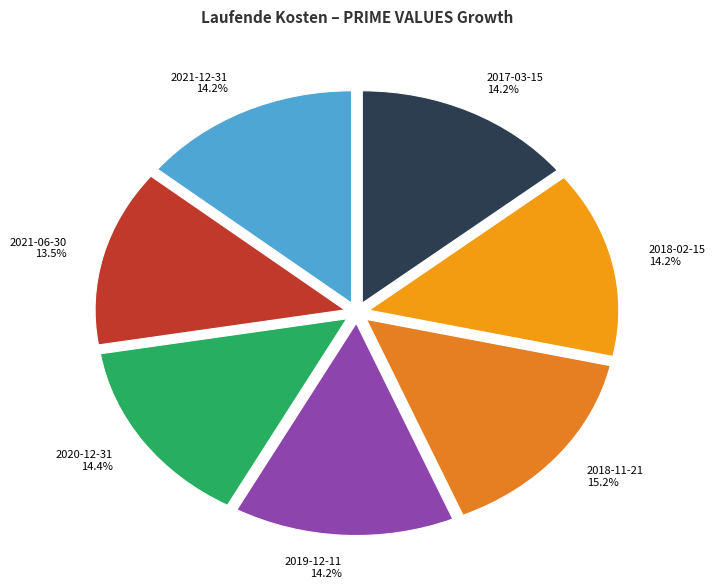

To the nearest percent, what is the average slice percentage?

14%